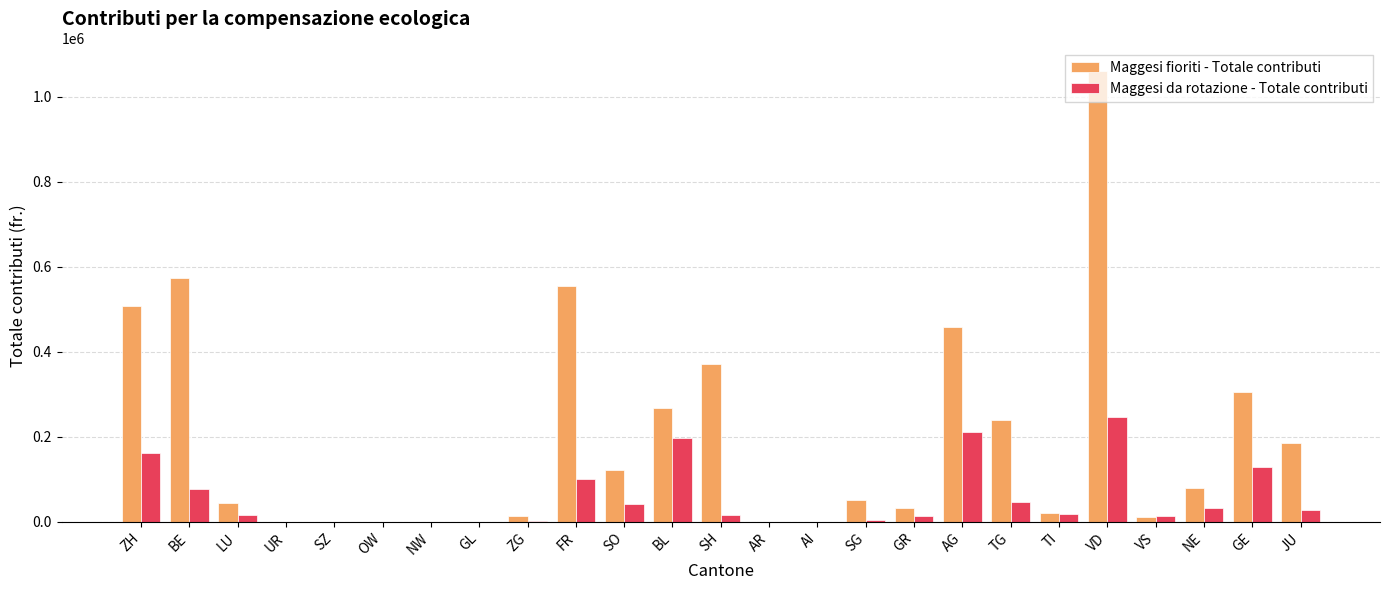

What is the sum of all Maggesi fioriti - Totale contributi values?

4906290